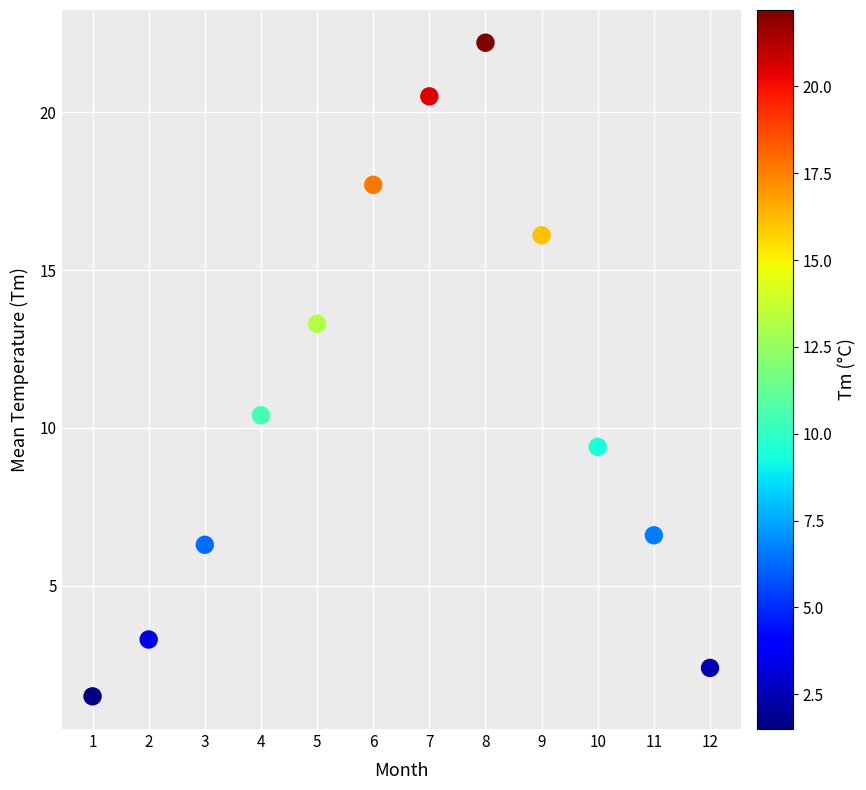

What Y value in the scatter plot is closest to 11?

10.4